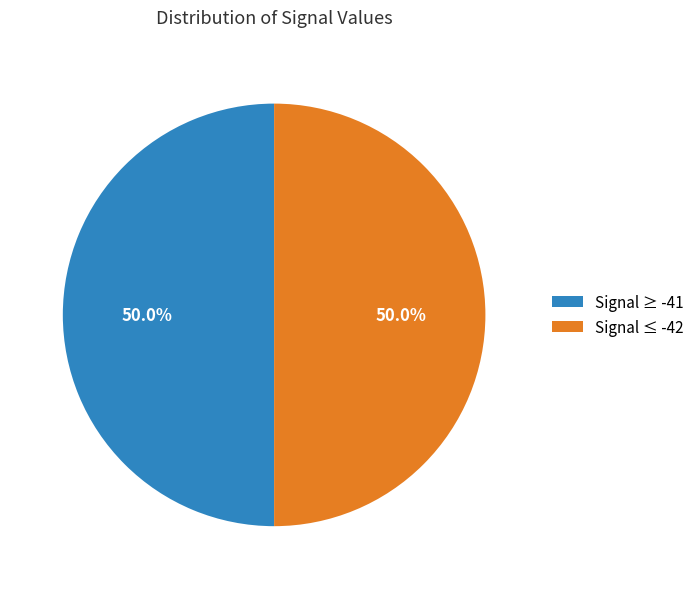

Approximately how many times larger is the value at Signal ≤ -42 compared to Signal ≥ -41?

1.0